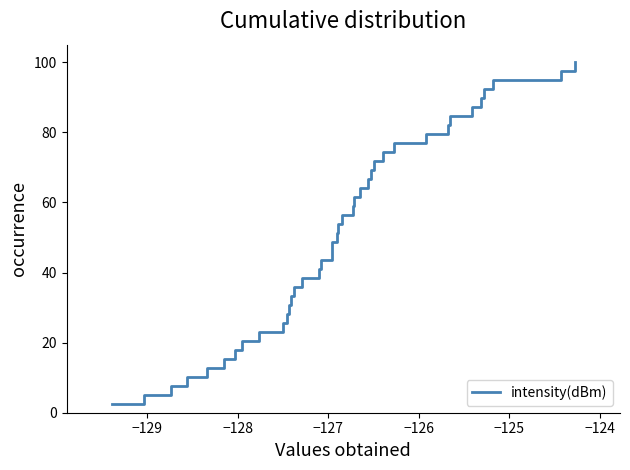

What is the greatest value displayed?

100.0